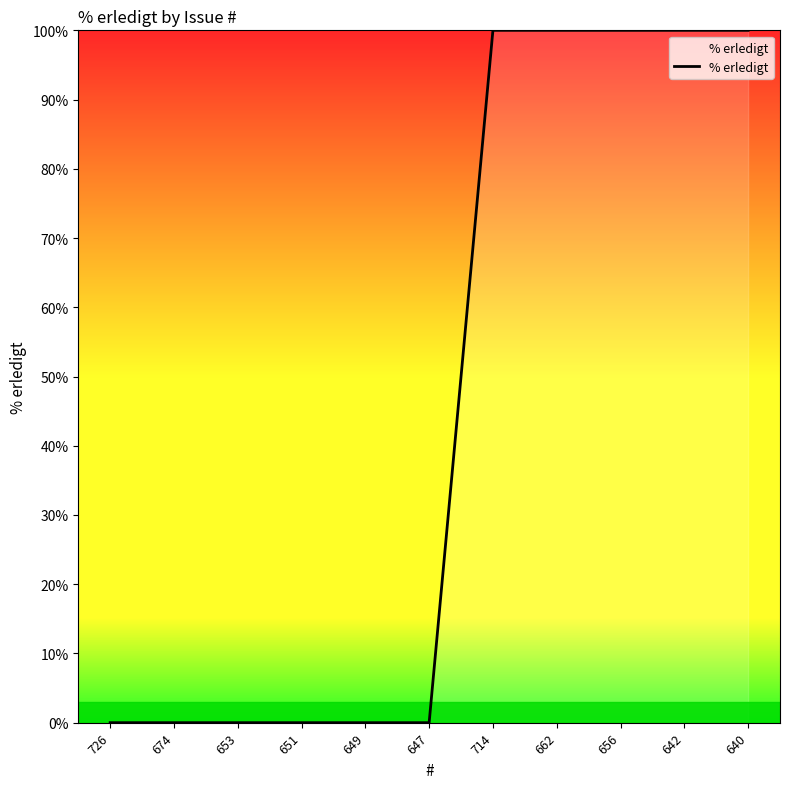

What position from the left is 651?

4